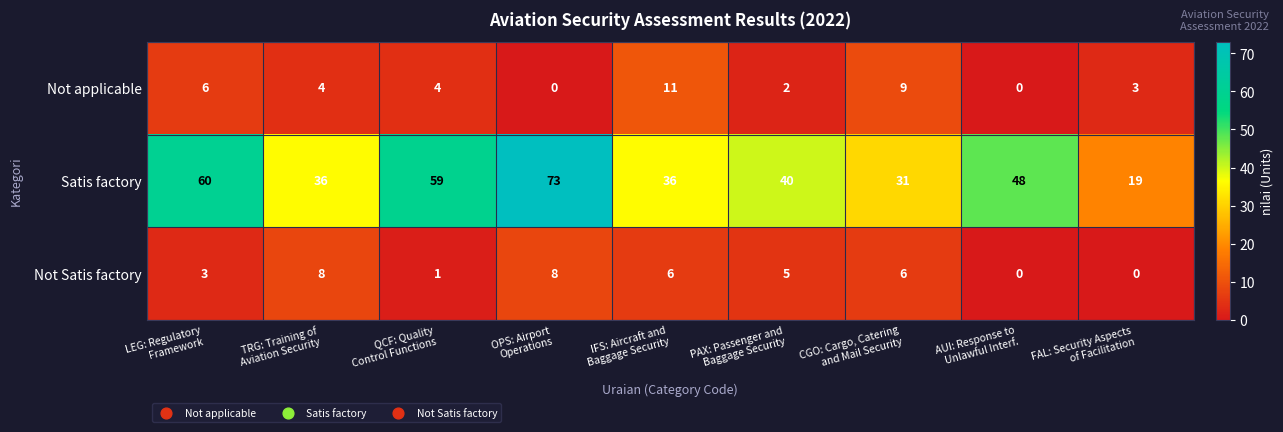

At how many categories does at least one series exceed 45?

4